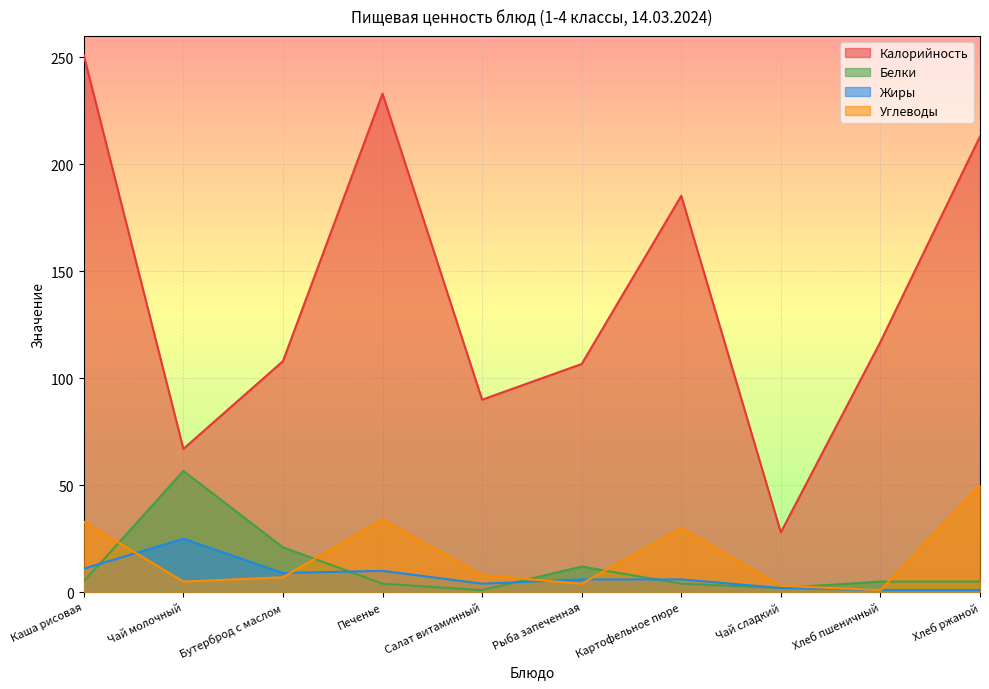

At which label is Калорийность closest to 139?

Хлеб пшеничный